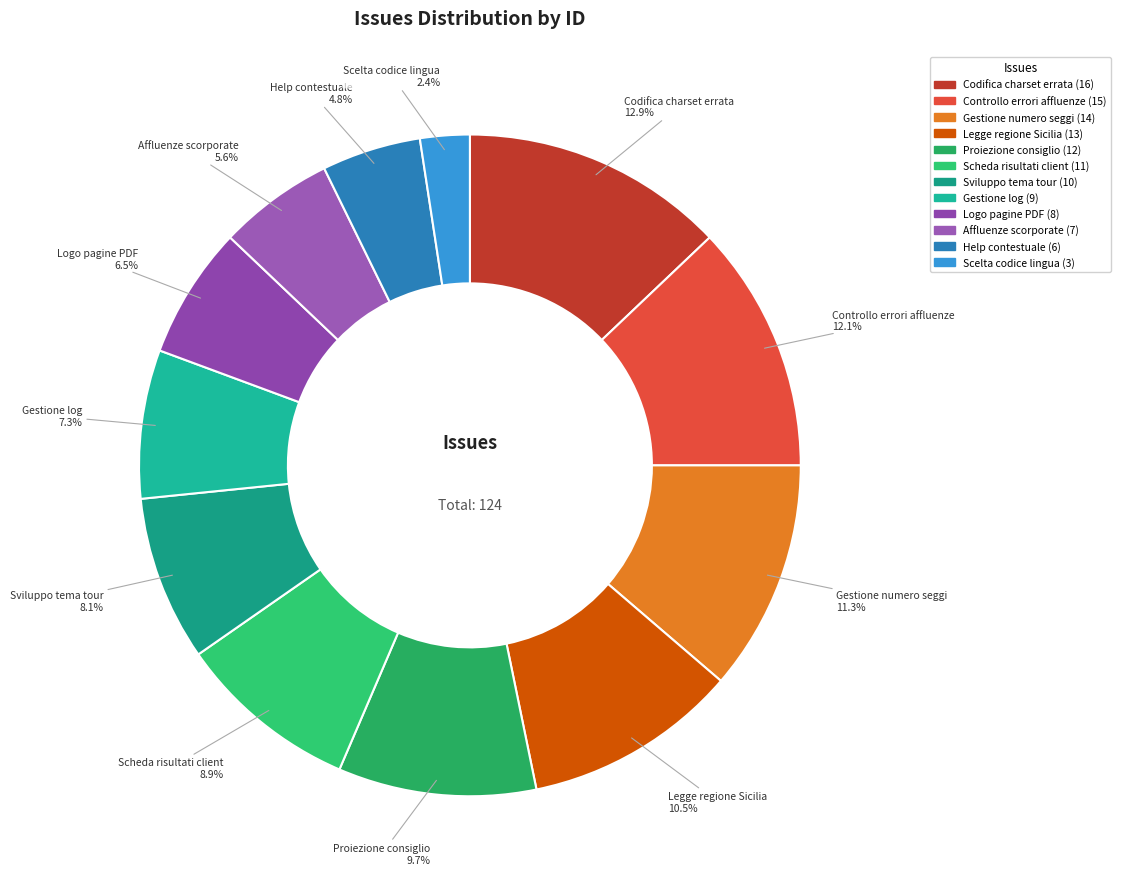

Which slice is the smallest?

Scelta codice lingua